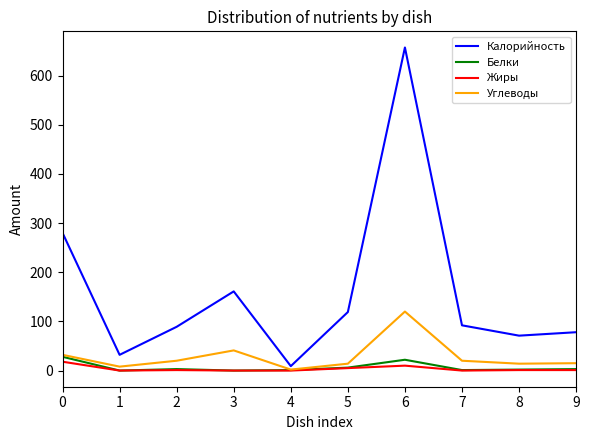

At which label does Углеводы reach its peak?

6